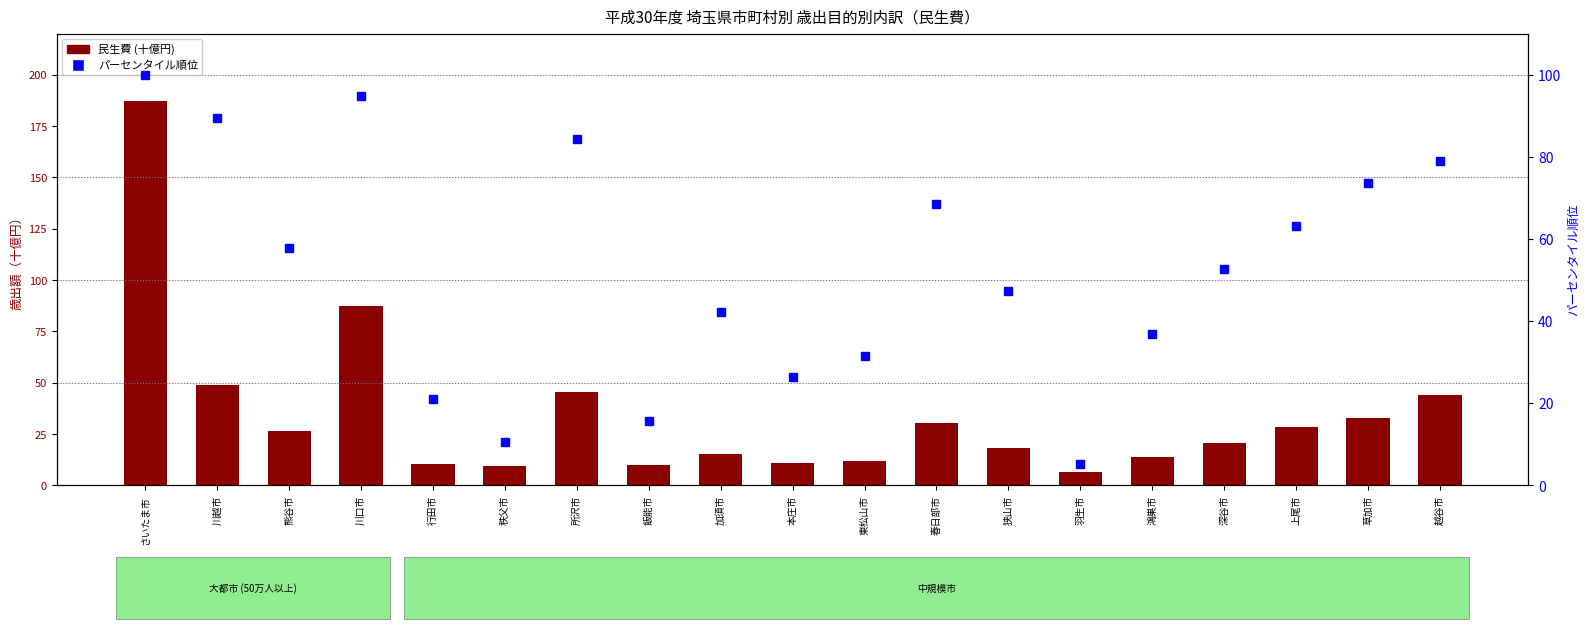

How many data points in 民生費 (十億円) are less than 20?

9